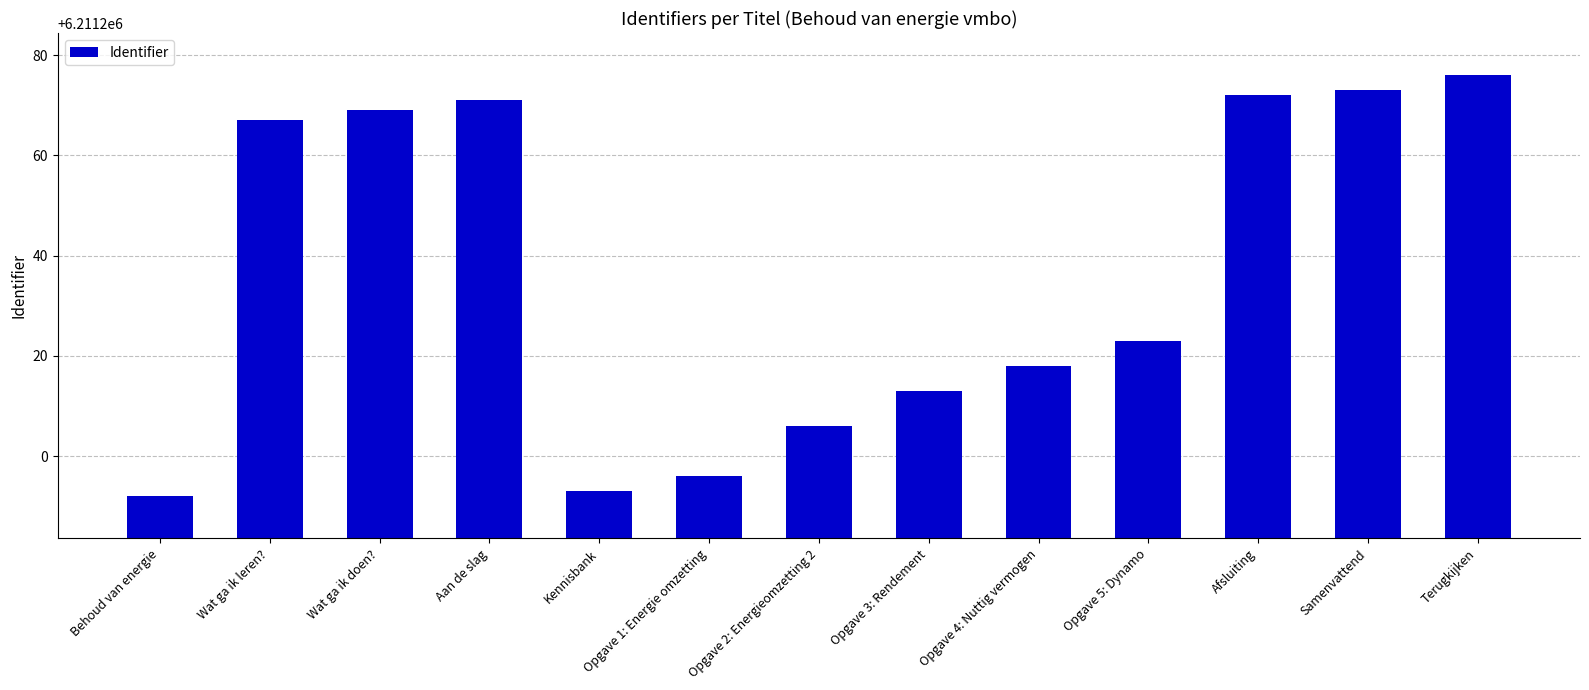

Is it true that the value at Opgave 4: Nuttig vermogen is 6211218?

True